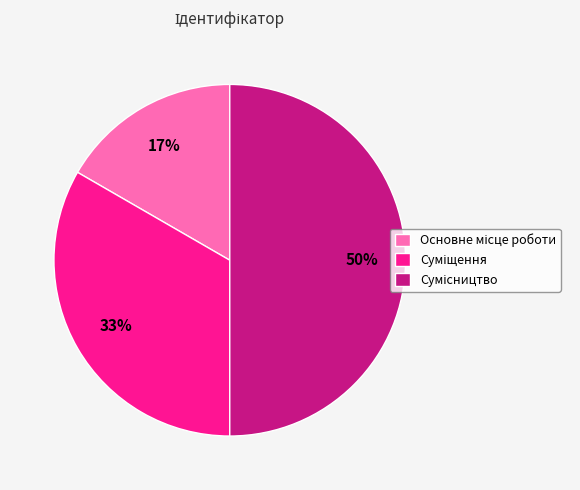

To the nearest percent, what is the difference between the largest and smallest slice percentages?

33%